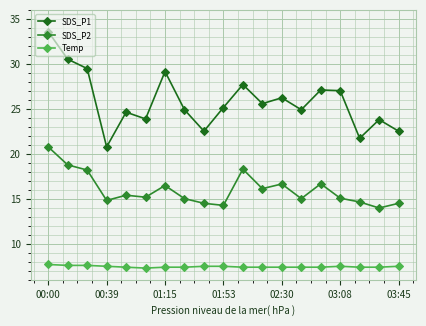

True or false: SDS_P1 and Temp cross at least once.

False